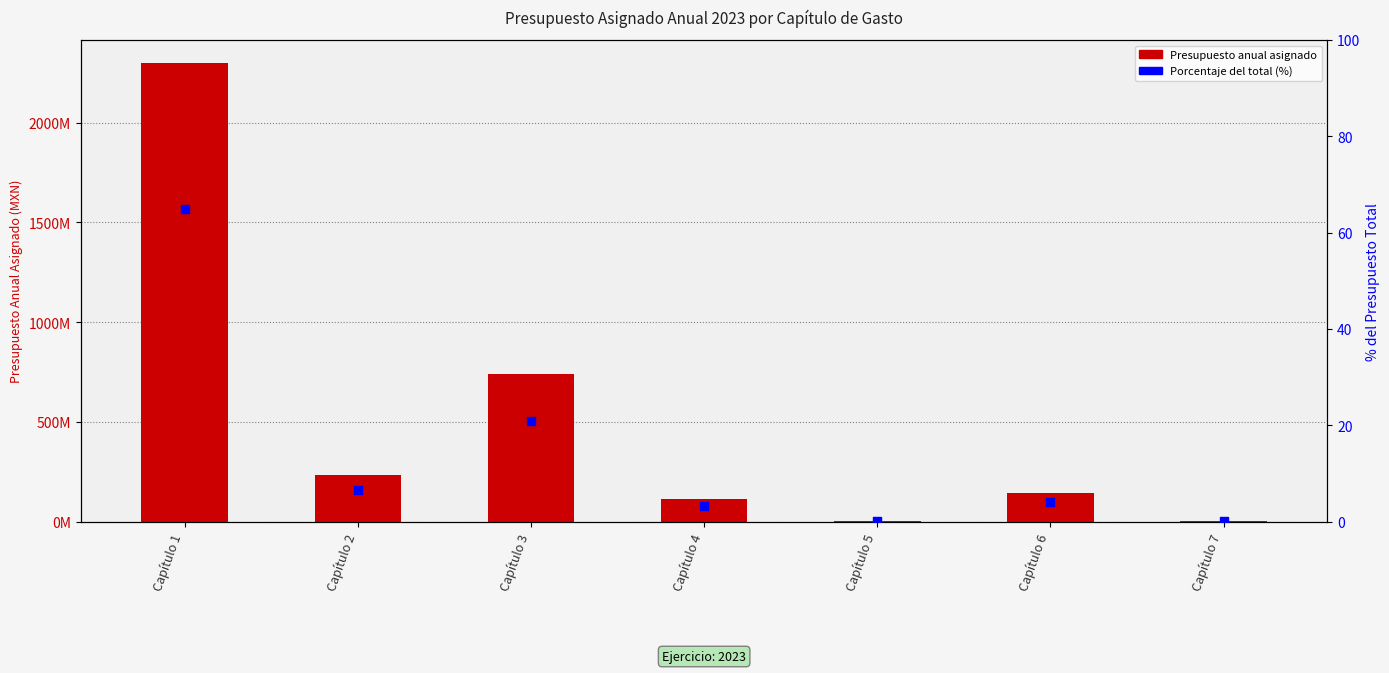

Which series contains the lowest Y value?

Porcentaje del total